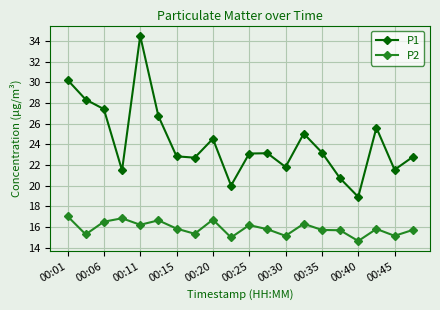

How many lines are shown in the chart?

2